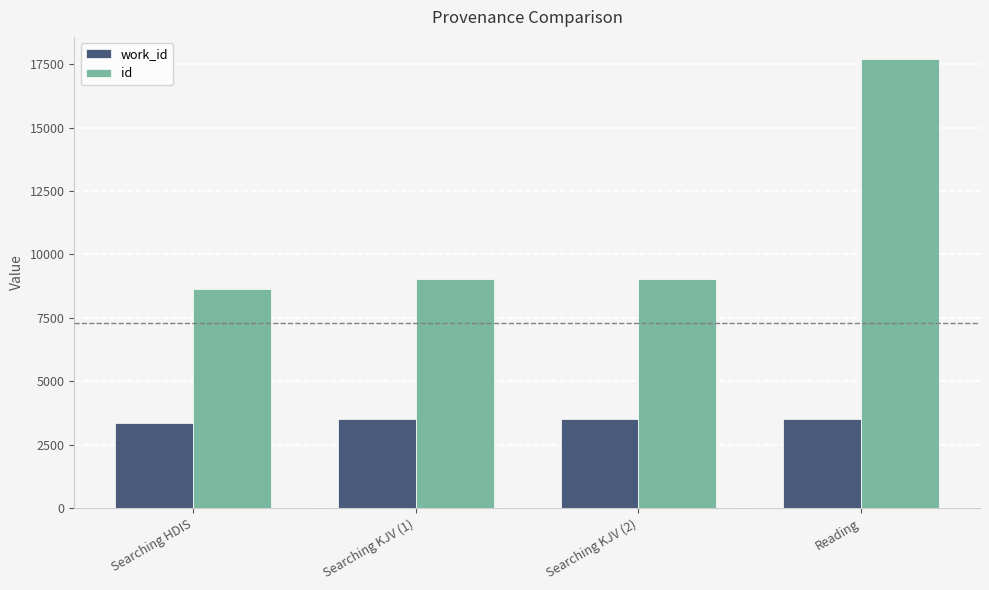

What is the spread (max minus min) of values at Searching KJV (1)?

5507